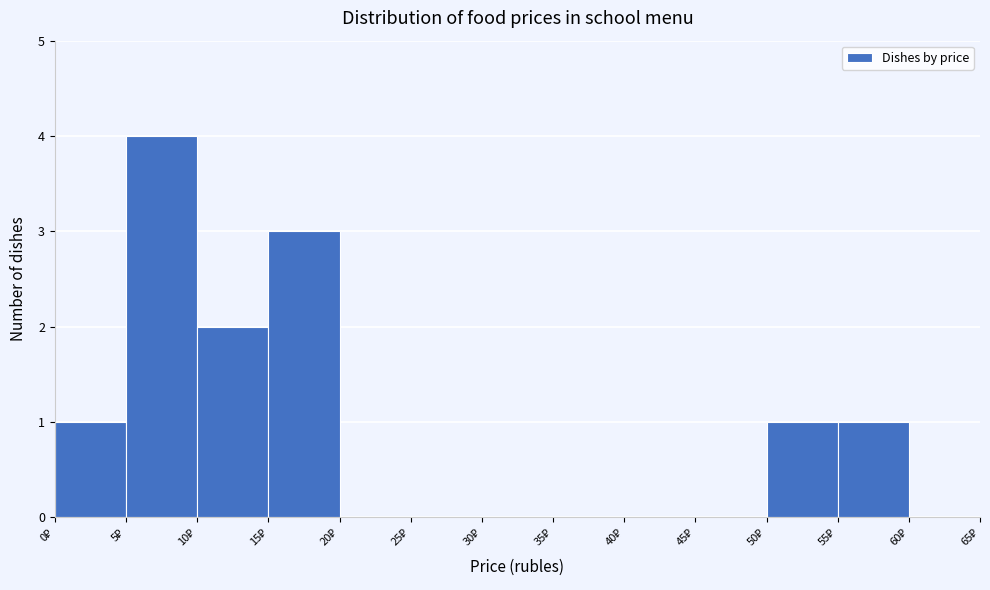

Reading left to right, list every bar in this chart as the range it spans on the x-axis followed by its height. The values are not printed on the chart, so give them approximately, as read against the axis.

0 to 5: 1
5 to 10: 4
10 to 15: 2
15 to 20: 3
20 to 25: 0
25 to 30: 0
30 to 35: 0
35 to 40: 0
40 to 45: 0
45 to 50: 0
50 to 55: 1
55 to 60: 1
60 to 65: 0